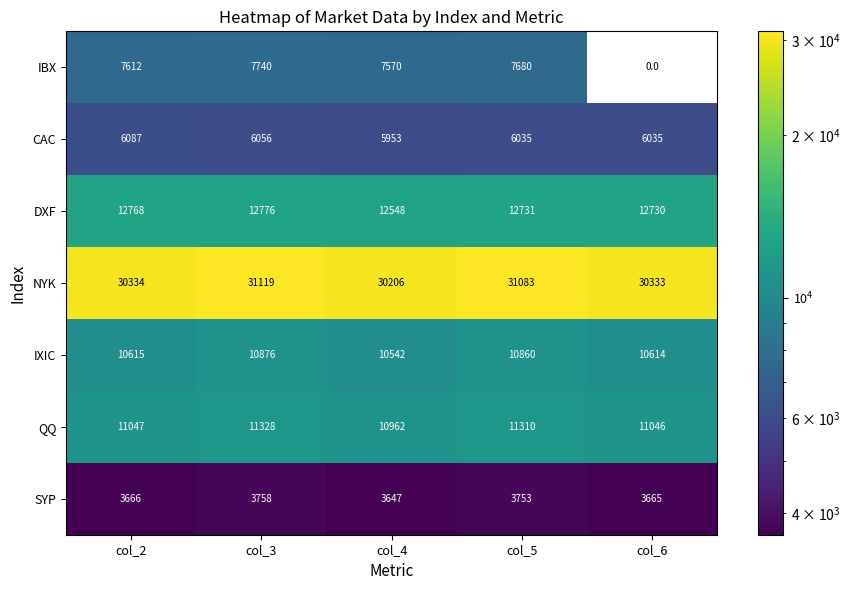

At how many categories does at least one series exceed 29329?

5